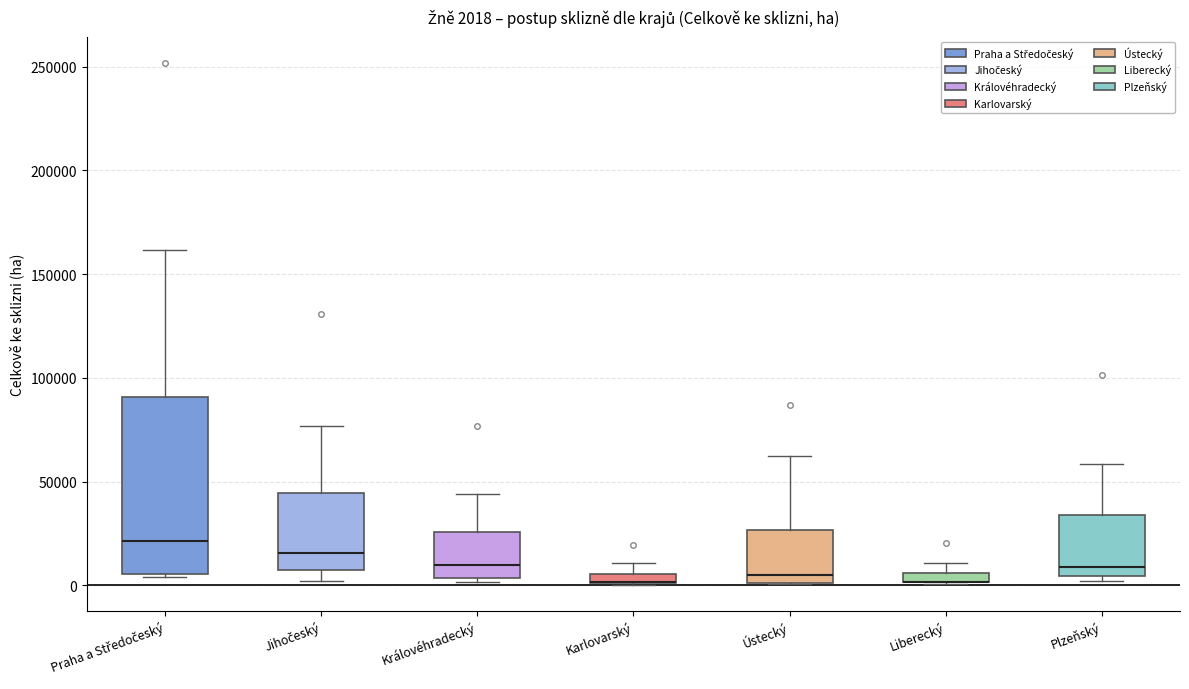

Comparing the boxes themselves (not the whiskers), which one is the tallest?

Praha a Středočeský